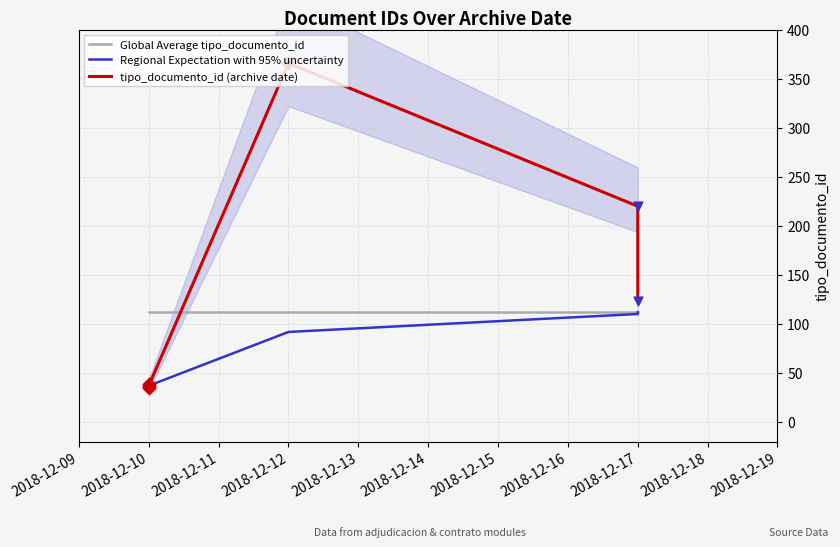

Which series reaches the minimum Y coordinate?

Regional Expectation with 95% uncertainty